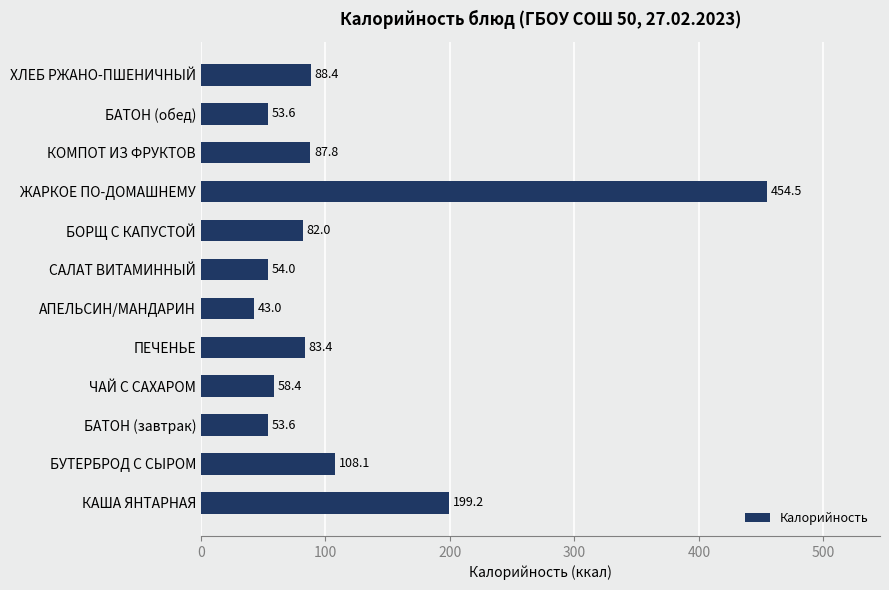

What is the average value?

113.8